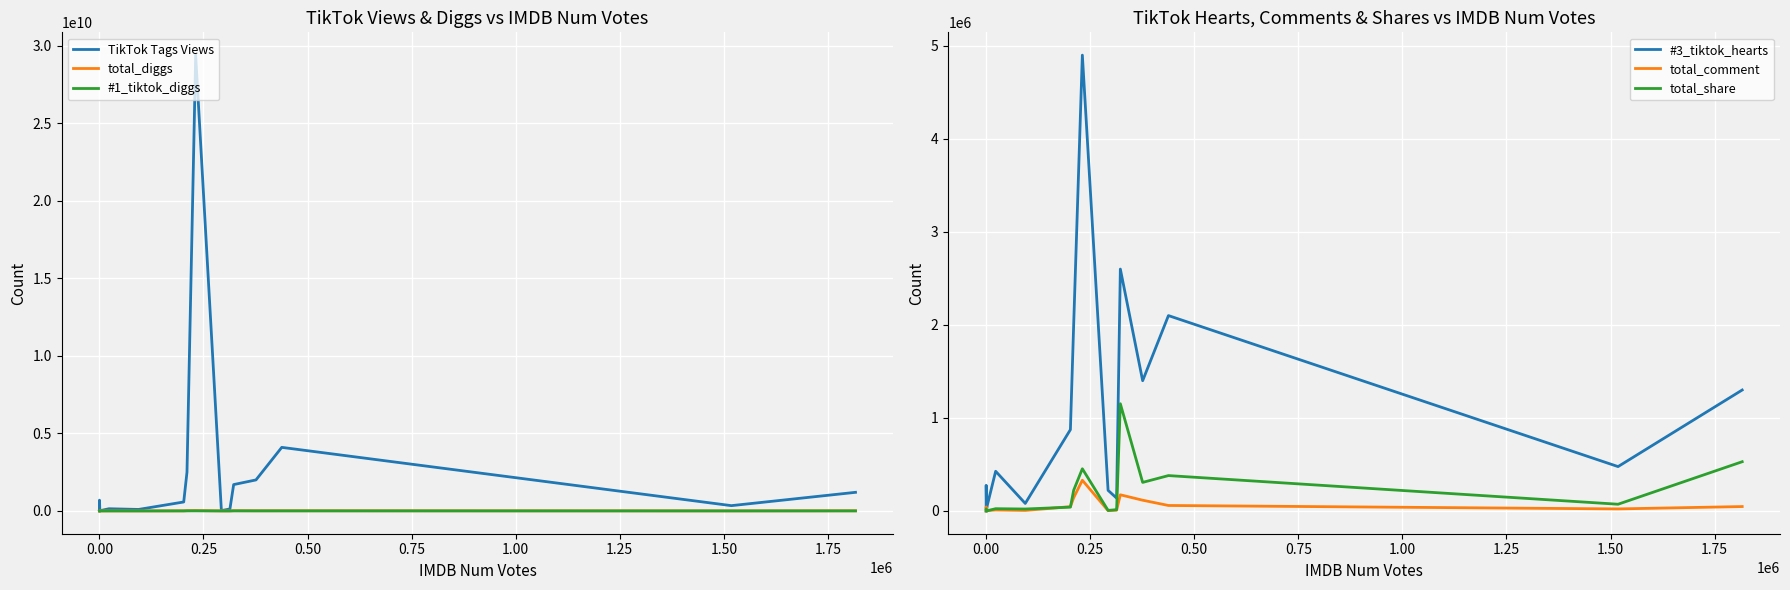

What is the maximum value for TikTok Tags Views?

29400000000